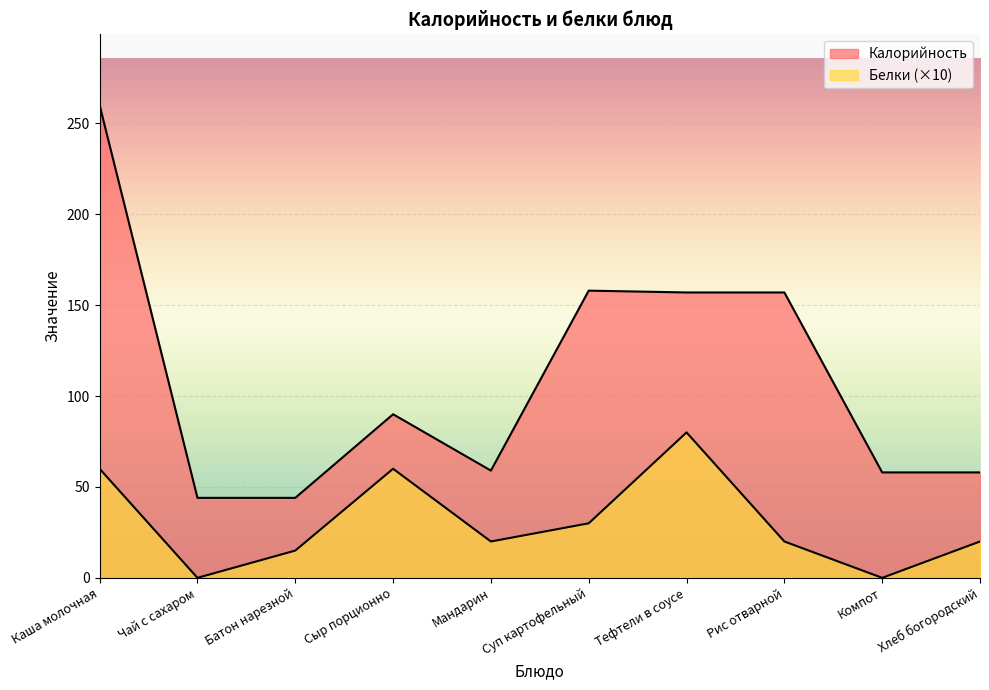

What is the difference between the highest and lowest values at Тефтели в соусе?

77